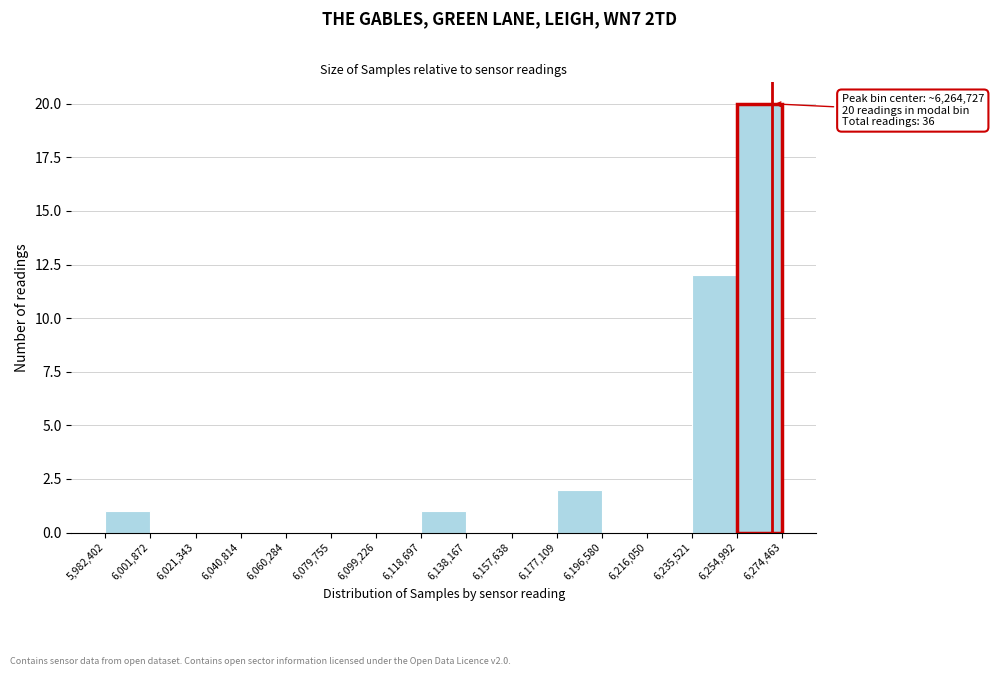

Over which range of the x-axis is the bar tallest?

6,254,992 to 6,274,463